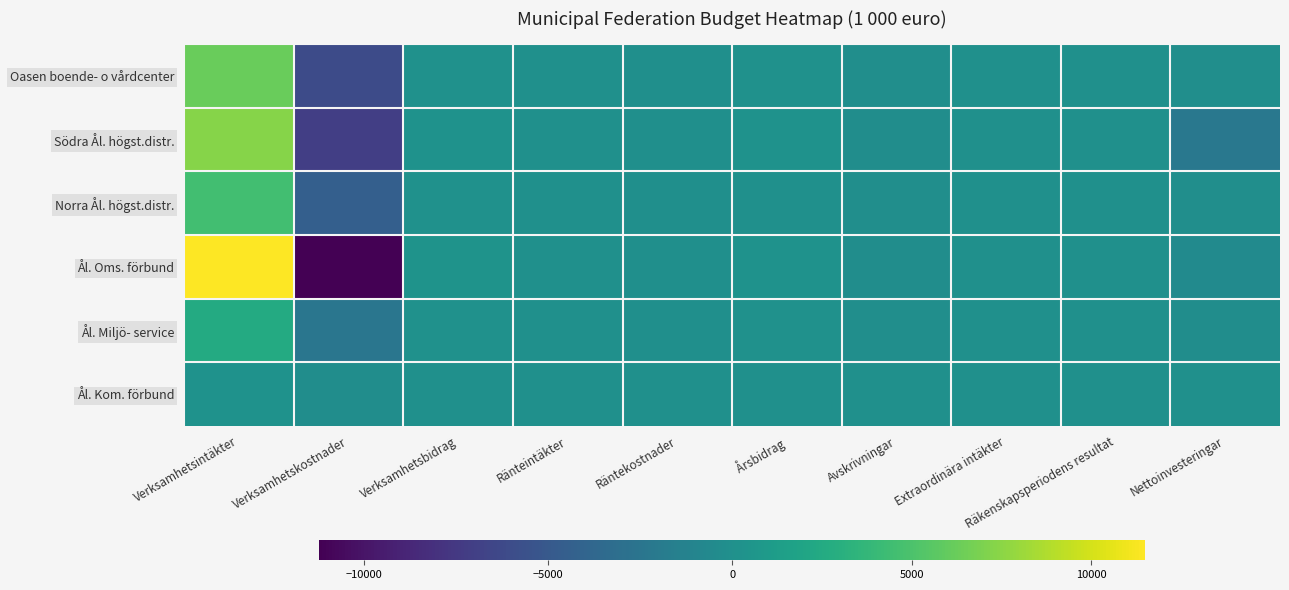

Which series has the widest spread of values?

Ål. Oms. förbund